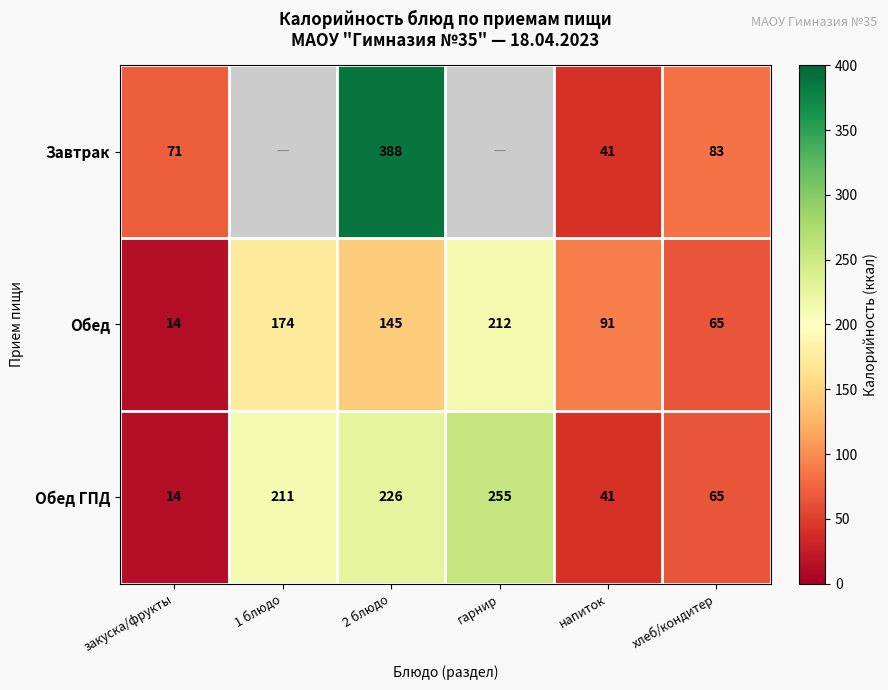

Which has a higher value, 2 блюдо or закуска/фрукты?

2 блюдо